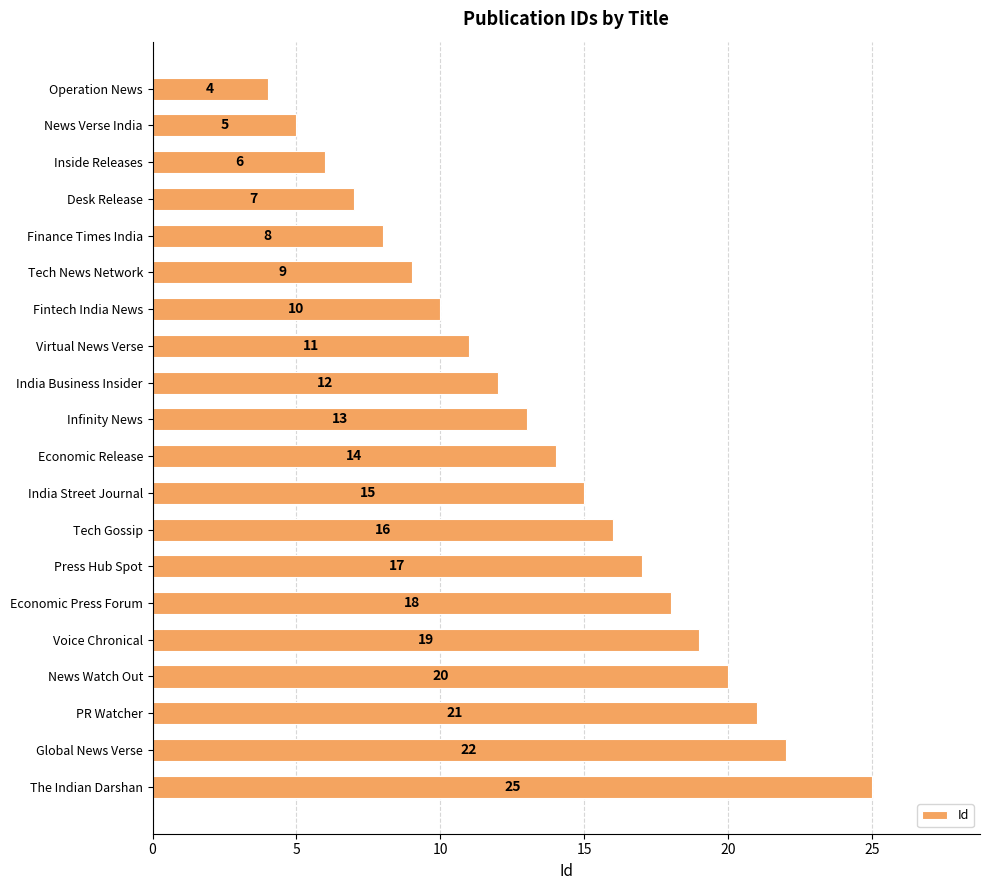

Rank the categories by value from lowest to highest.

Operation News, News Verse India, Inside Releases, Desk Release, Finance Times India, Tech News Network, Fintech India News, Virtual News Verse, India Business Insider, Infinity News, Economic Release, India Street Journal, Tech Gossip, Press Hub Spot, Economic Press Forum, Voice Chronical, News Watch Out, PR Watcher, Global News Verse, The Indian Darshan